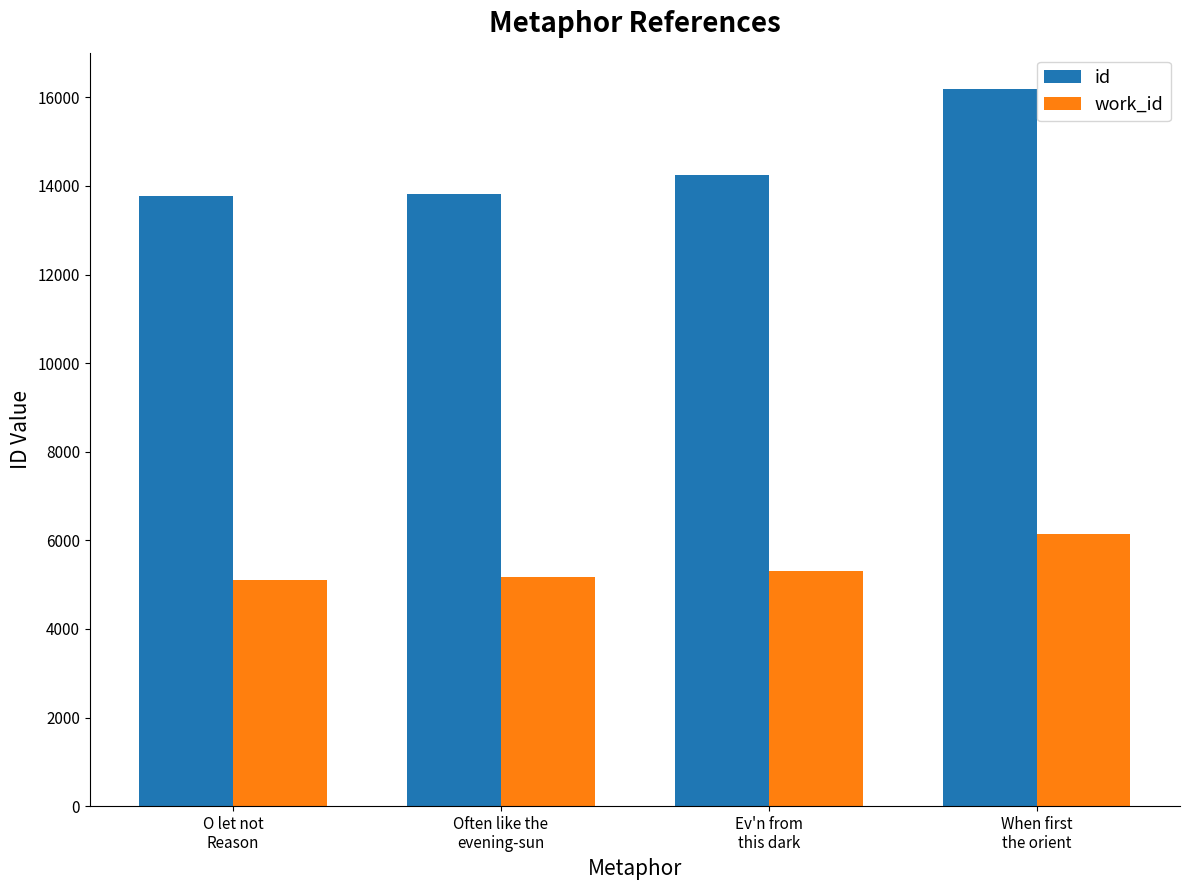

Which series has the largest total across all categories?

id